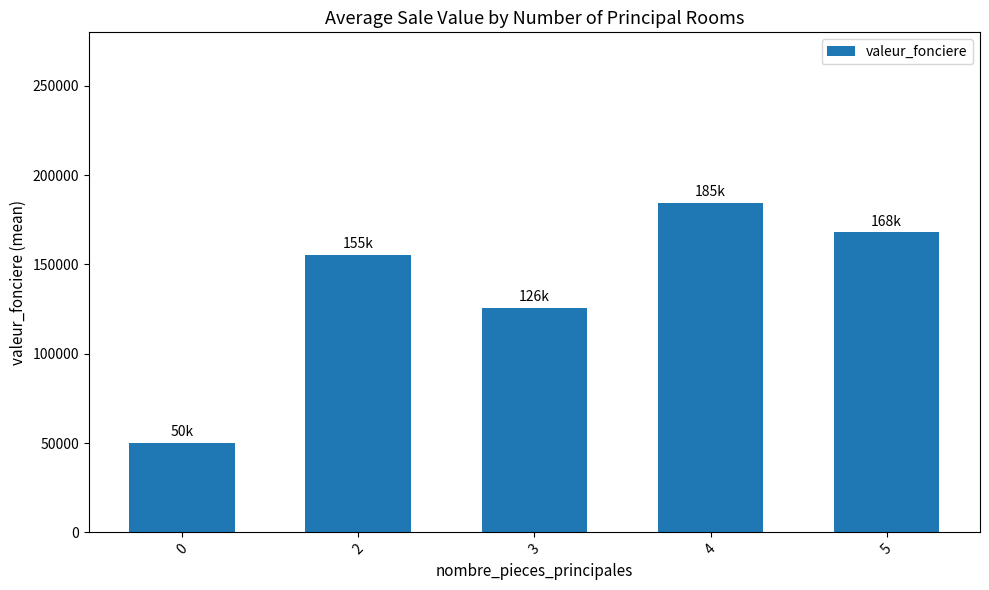

List the labels in order of value, smallest first.

0, 3, 2, 5, 4